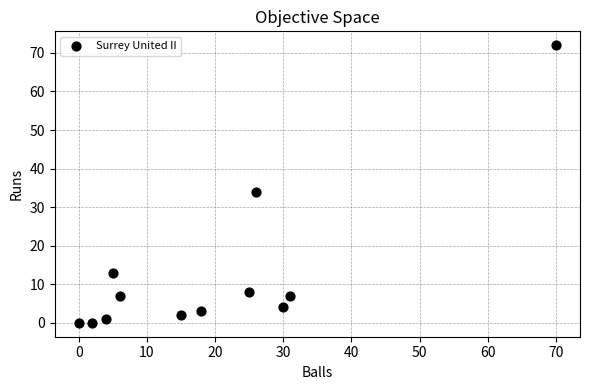

What Y value in the scatter plot is closest to 36?

34